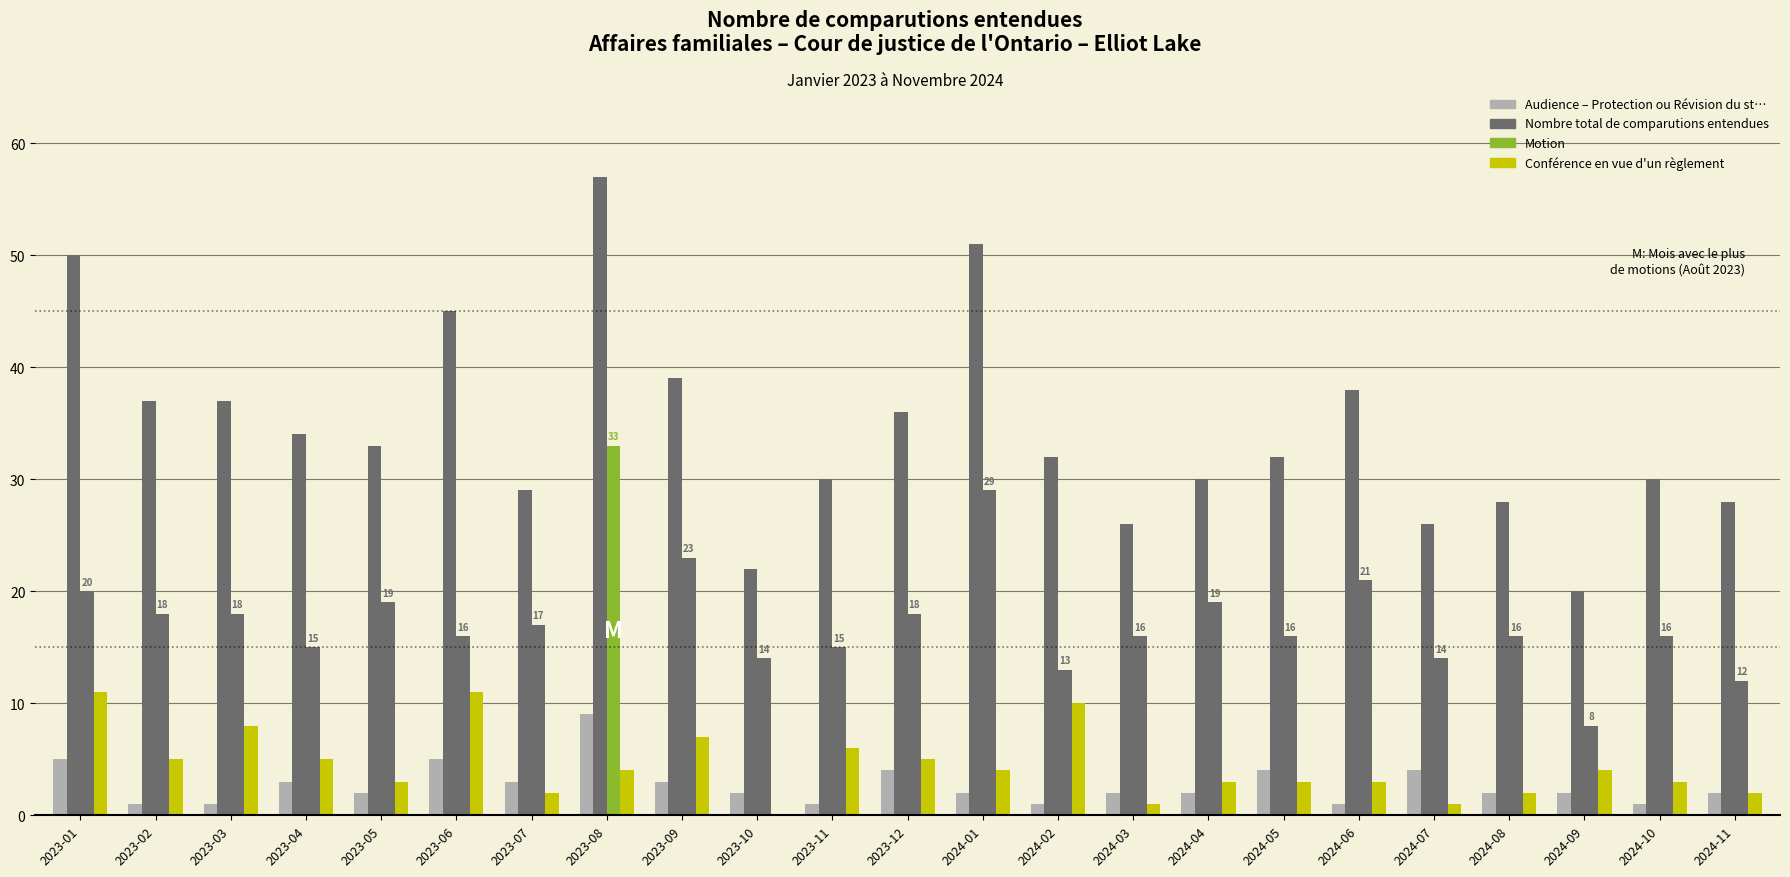

What is the spread (max minus min) of values at 2023-07?

27